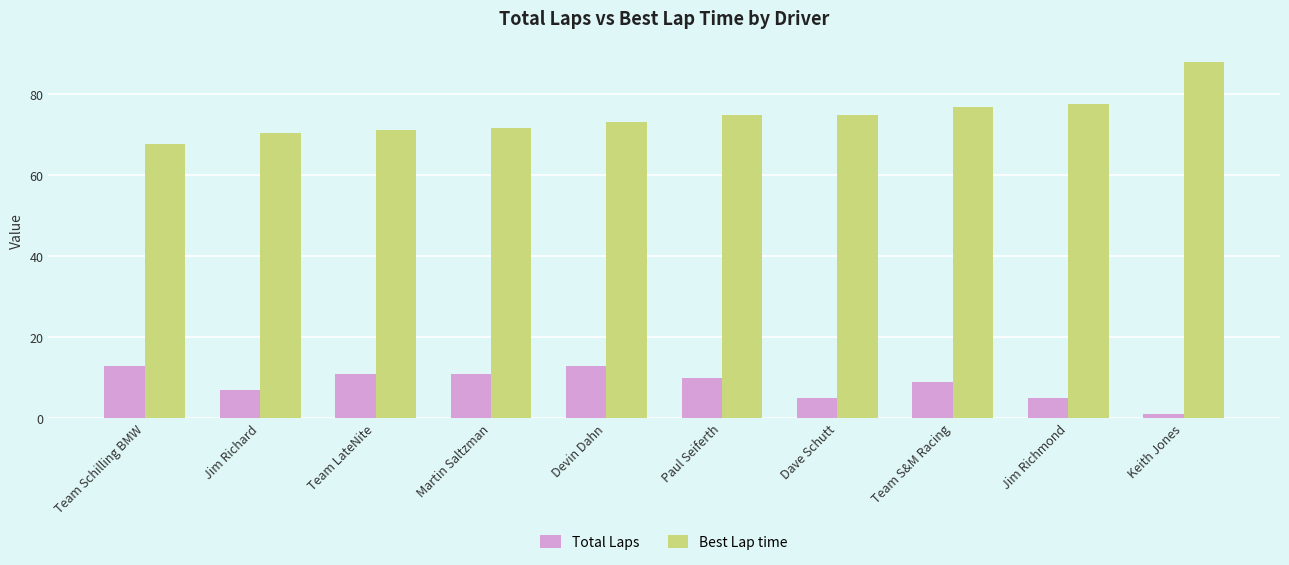

At Martin Saltzman, list the series in order from smallest to largest.

Total Laps, Best Lap time